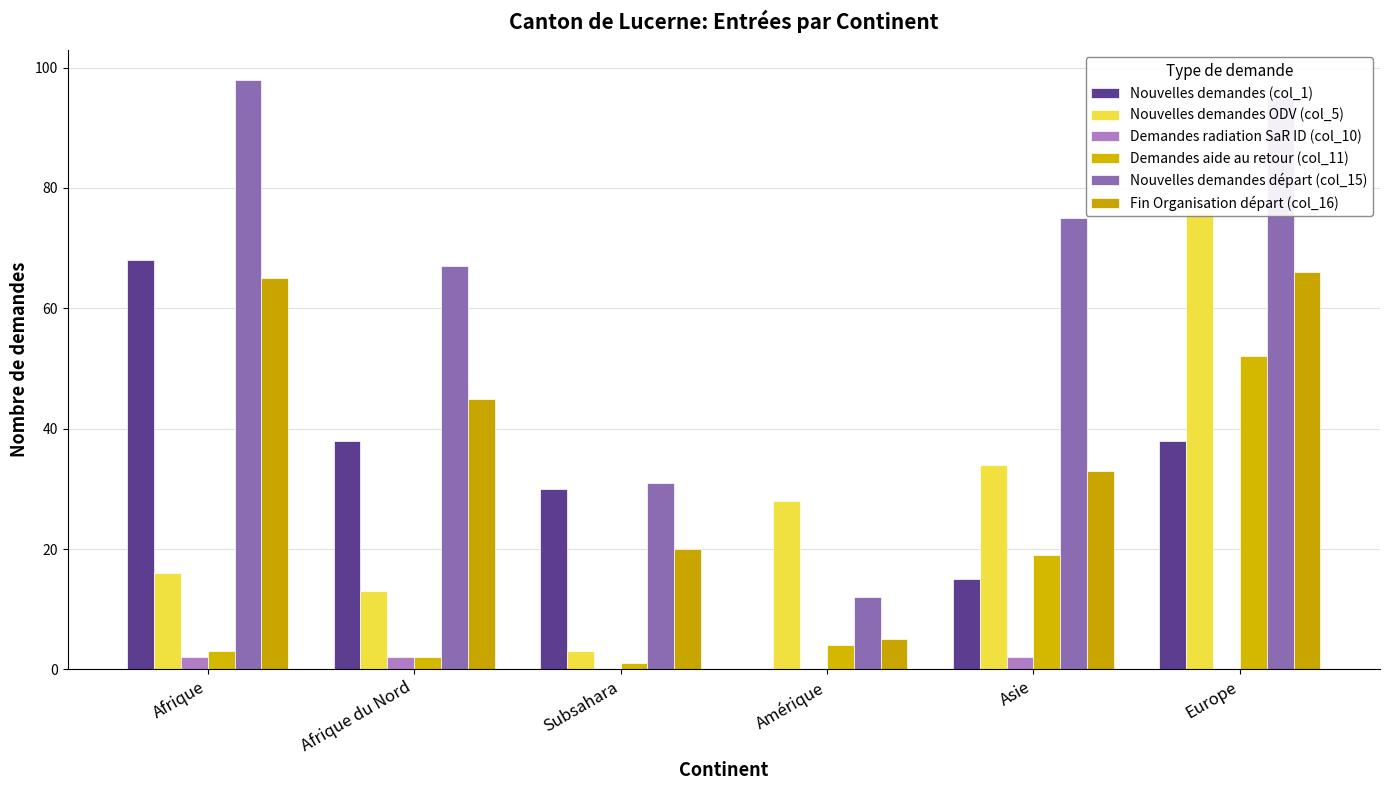

How many bars are there in each group?

6